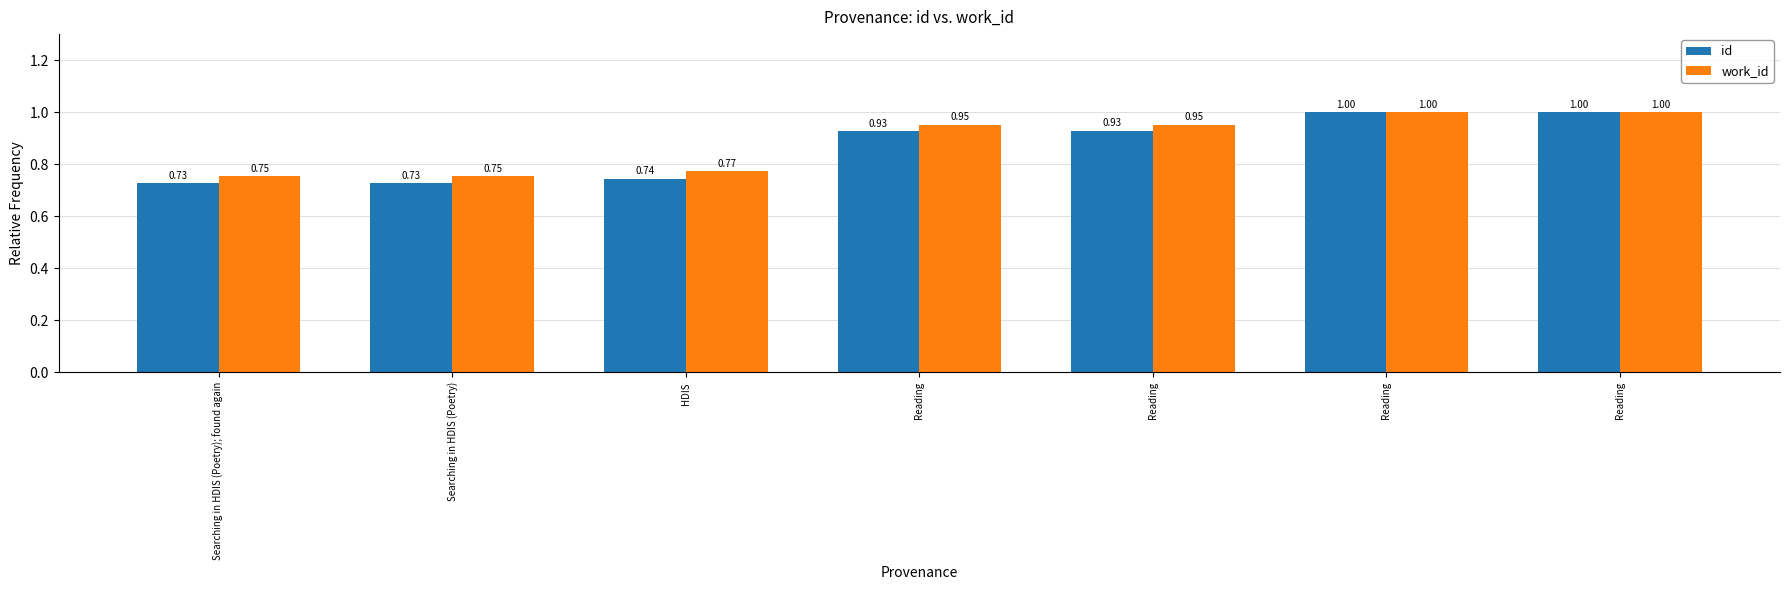

What are all the series names shown in the legend?

id, work_id